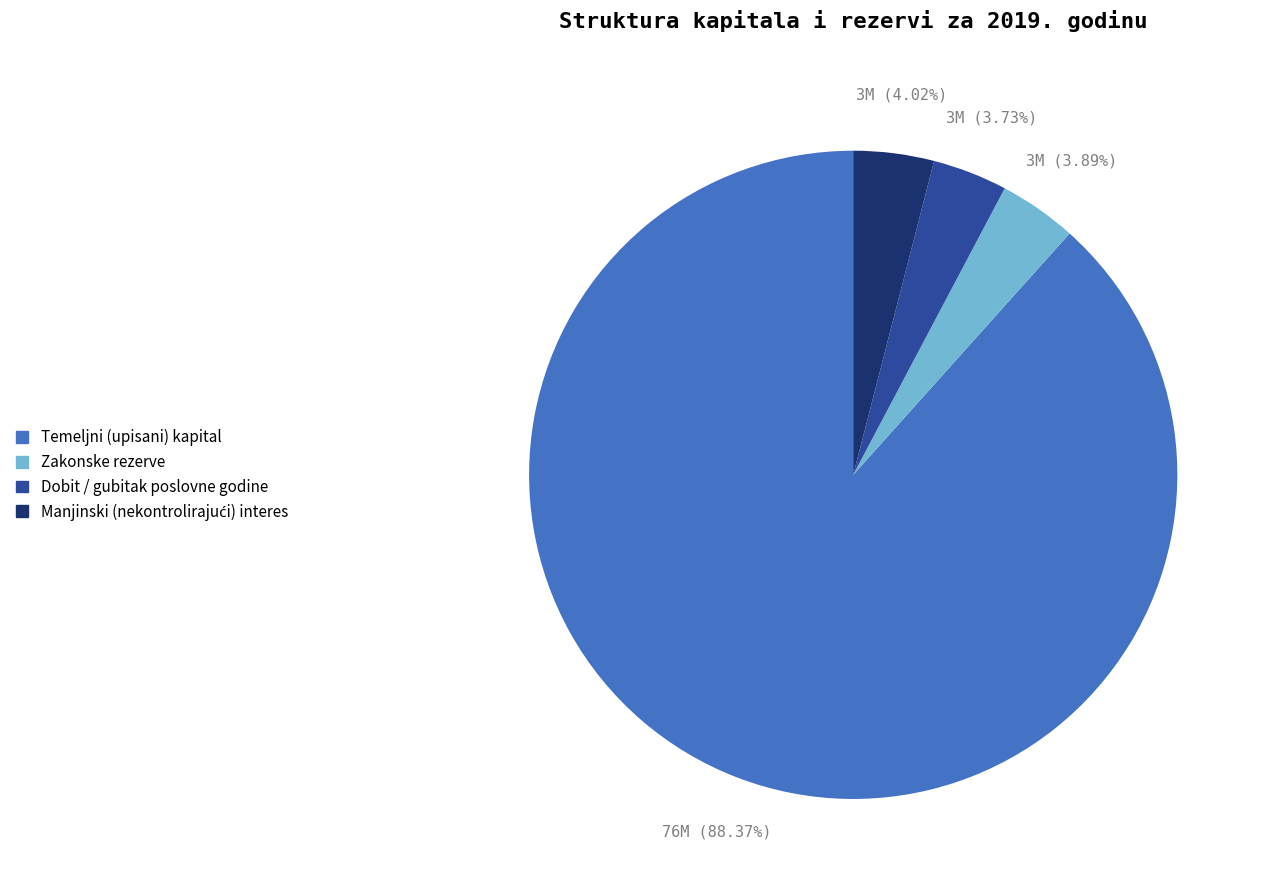

Count the number of slices in the pie.

4